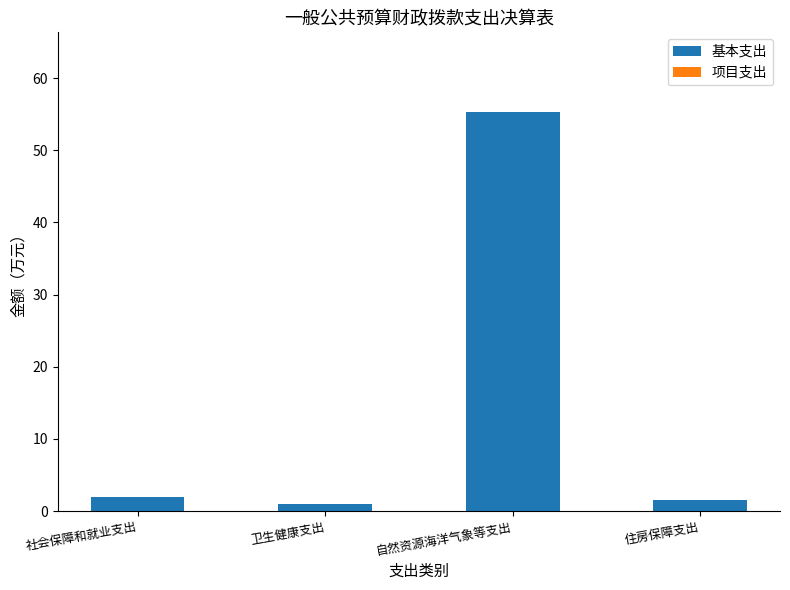

The value at 自然资源海洋气象等支出 is 55.3. True or false?

True